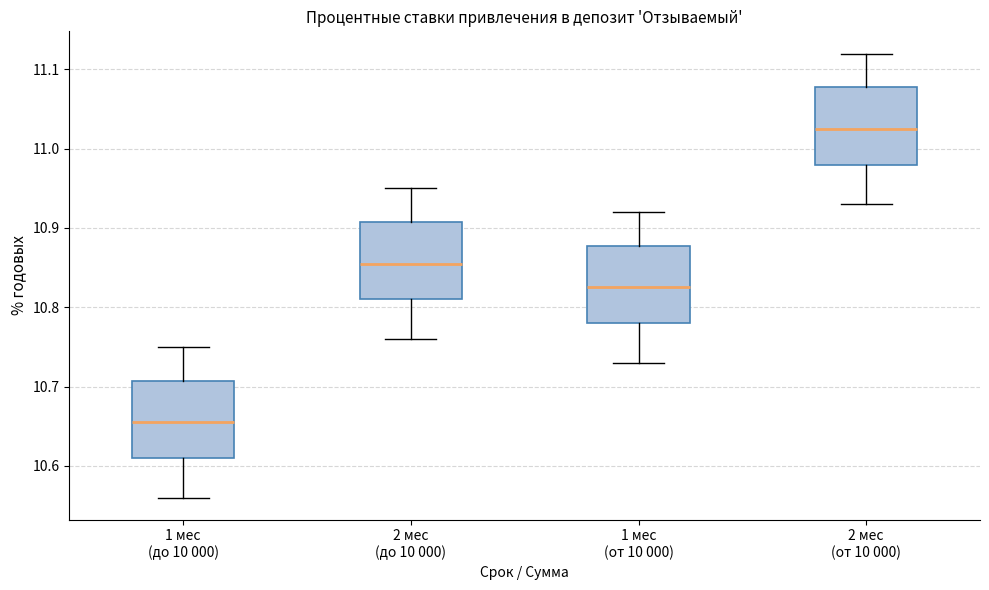

Reading left to right, read every box against the y-axis: the position of its median line, the range the box covers, and the ends of its whiskers. The values are not printed on the chart, so give them approximately, as read against the axis.

1 мес (до 10 000): median 10.66, box 10.61 to 10.71, whiskers 10.56 to 10.75
2 мес (до 10 000): median 10.86, box 10.81 to 10.91, whiskers 10.76 to 10.95
1 мес (от 10 000): median 10.83, box 10.78 to 10.88, whiskers 10.73 to 10.92
2 мес (от 10 000): median 11.03, box 10.98 to 11.08, whiskers 10.93 to 11.12